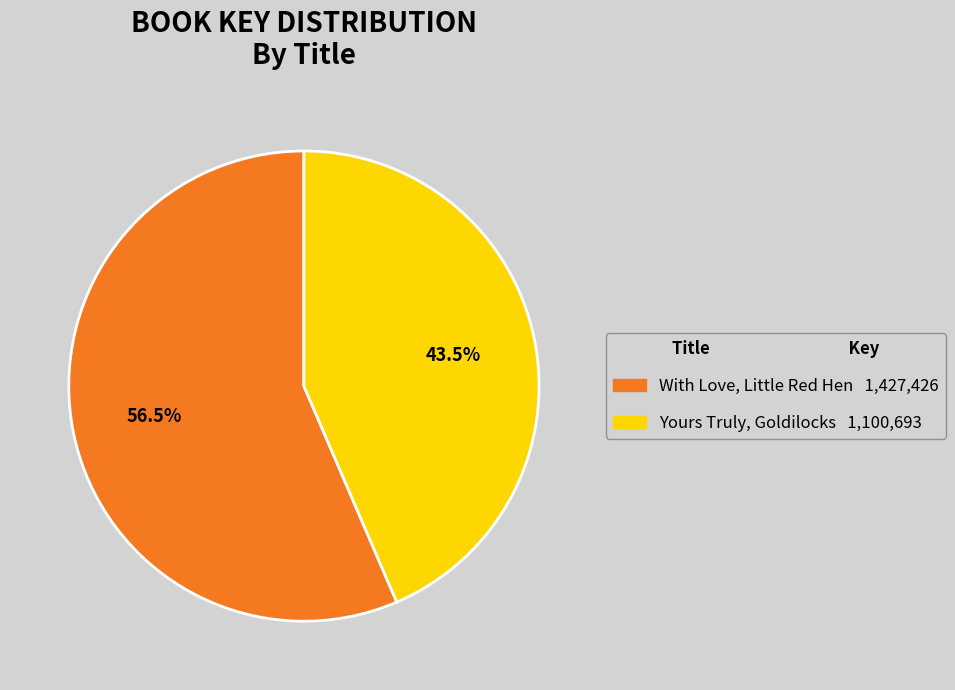

Rank the categories by value from highest to lowest.

With Love, Little Red Hen, Yours Truly, Goldilocks